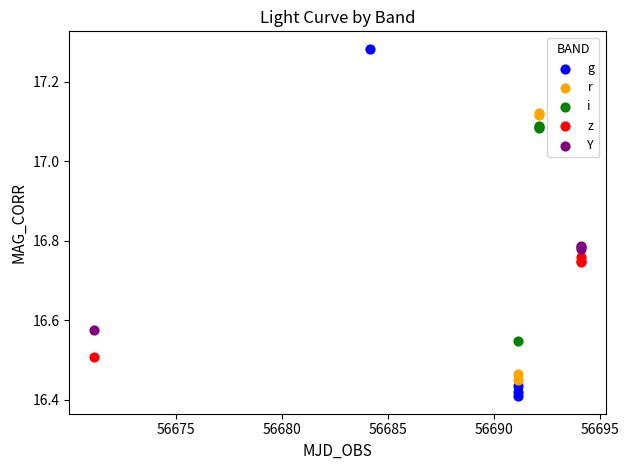

Which series reaches the minimum Y coordinate?

g